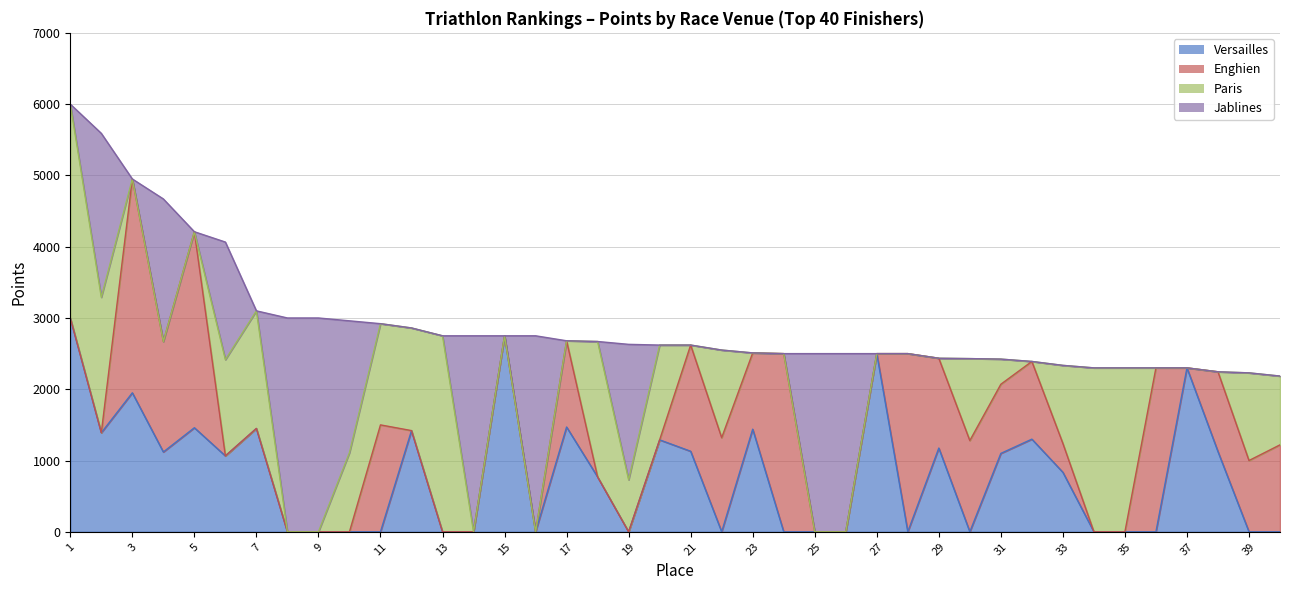

Is it true that Paris equals 0 at 8?

True